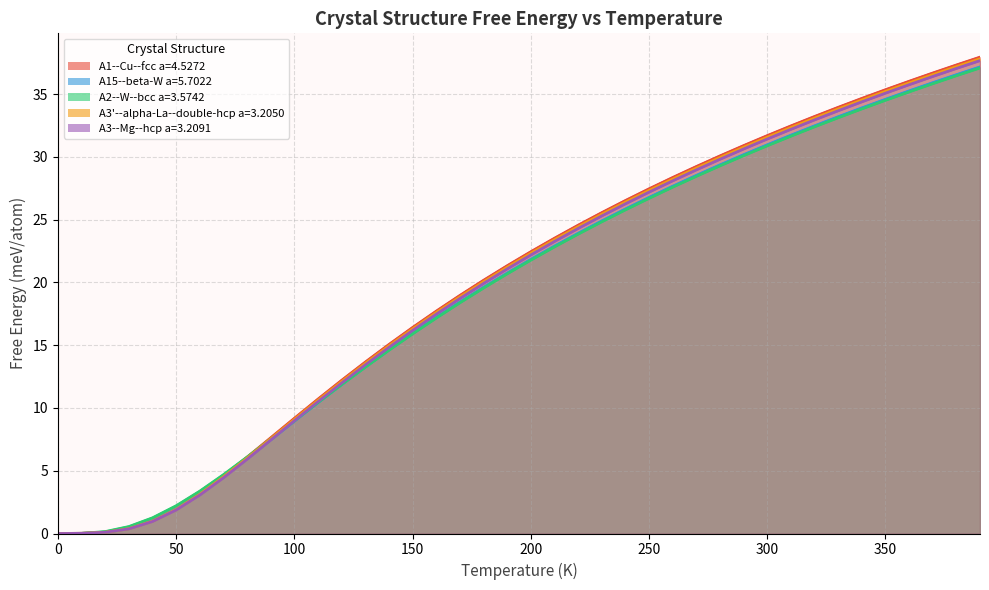

What is the total value across all series at 90.0?

37.6